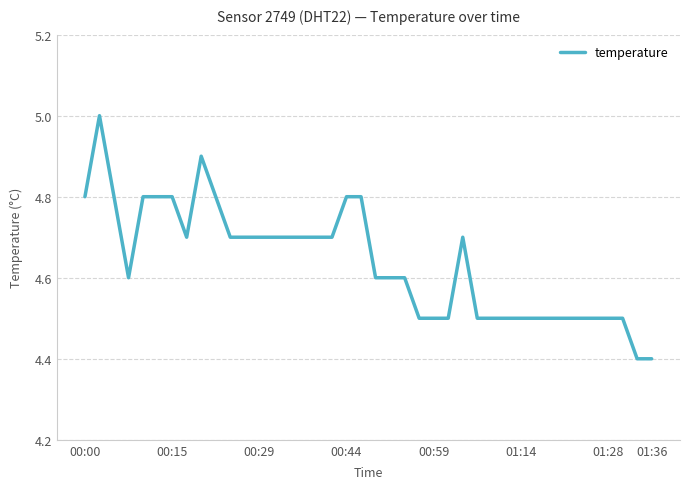

What is the difference between the maximum and minimum values?

0.6